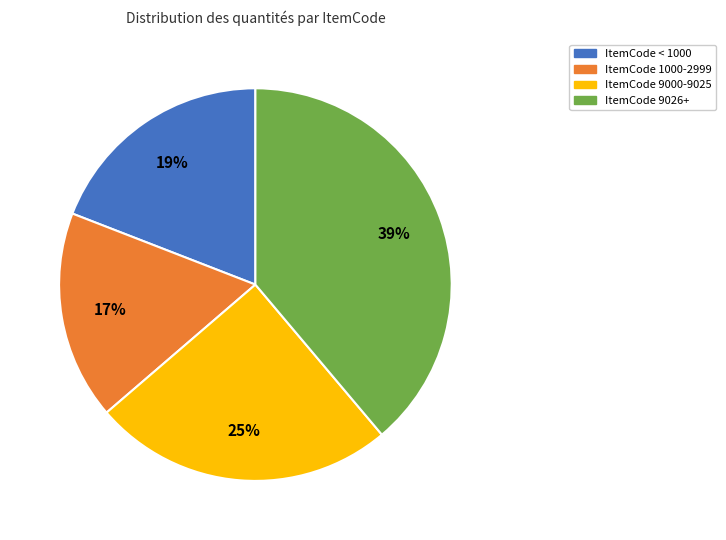

Is there a majority slice in this chart?

No